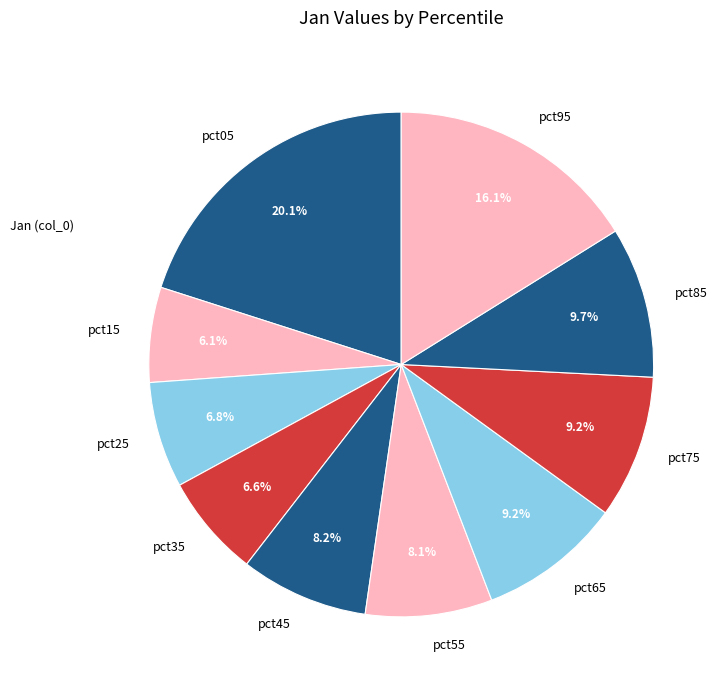

To the nearest percent, what is the combined percentage of pct05 and pct95?

36%